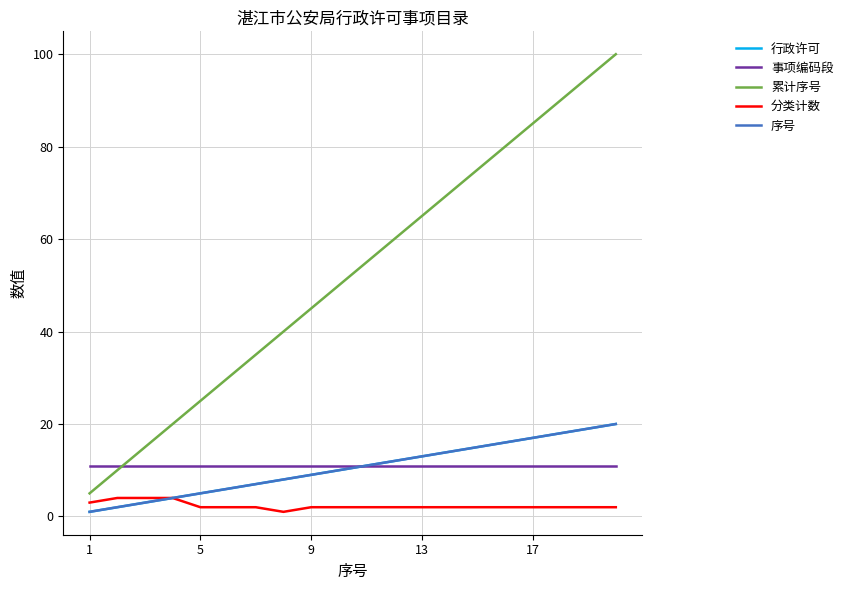

Which series has the largest total across all categories?

累计序号